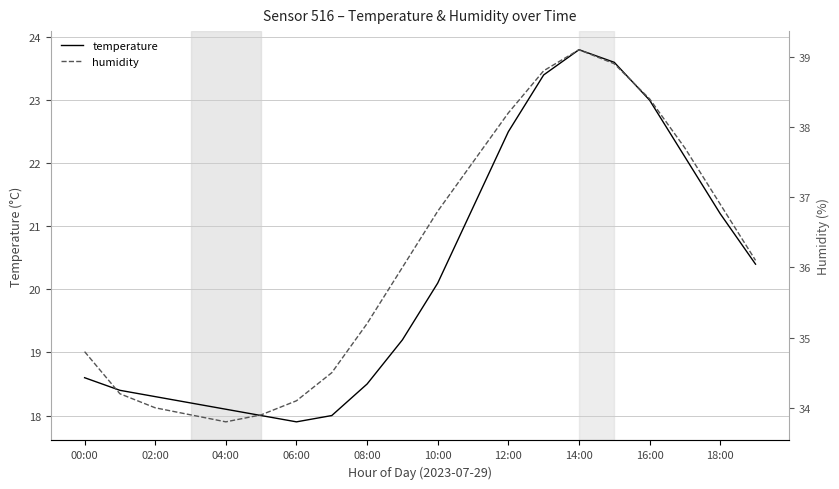

What is the sum of all temperature values?

404.6